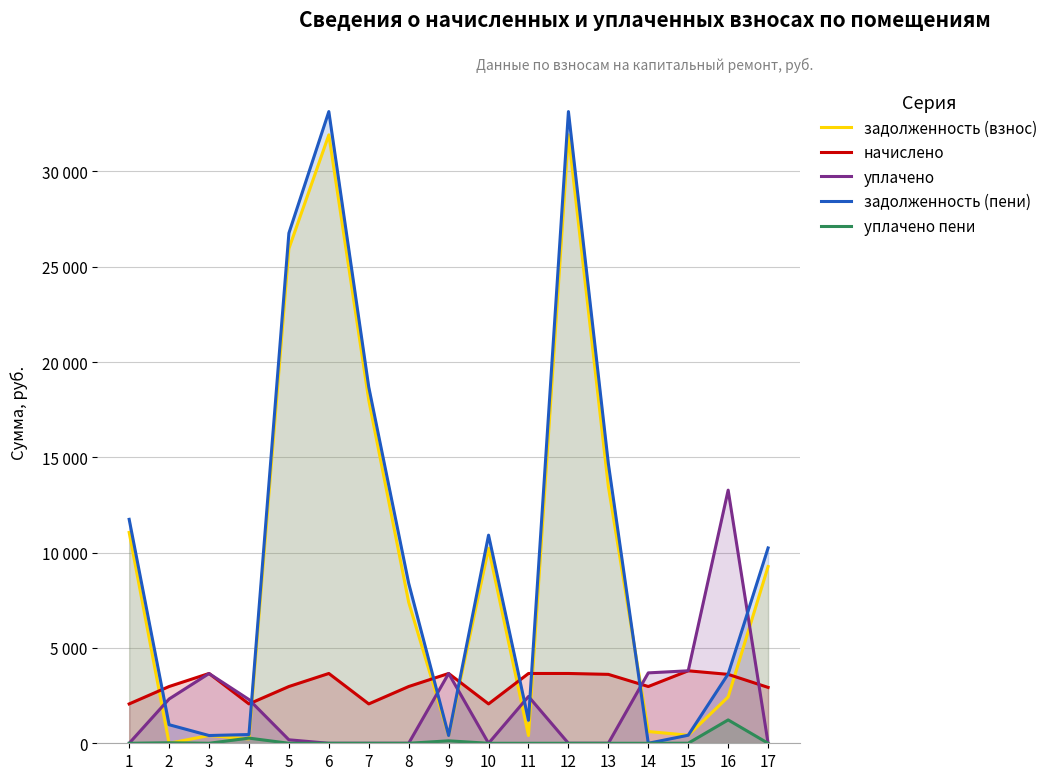

Where do задолженность (взнос) and уплачено first cross each other?

1 and 2